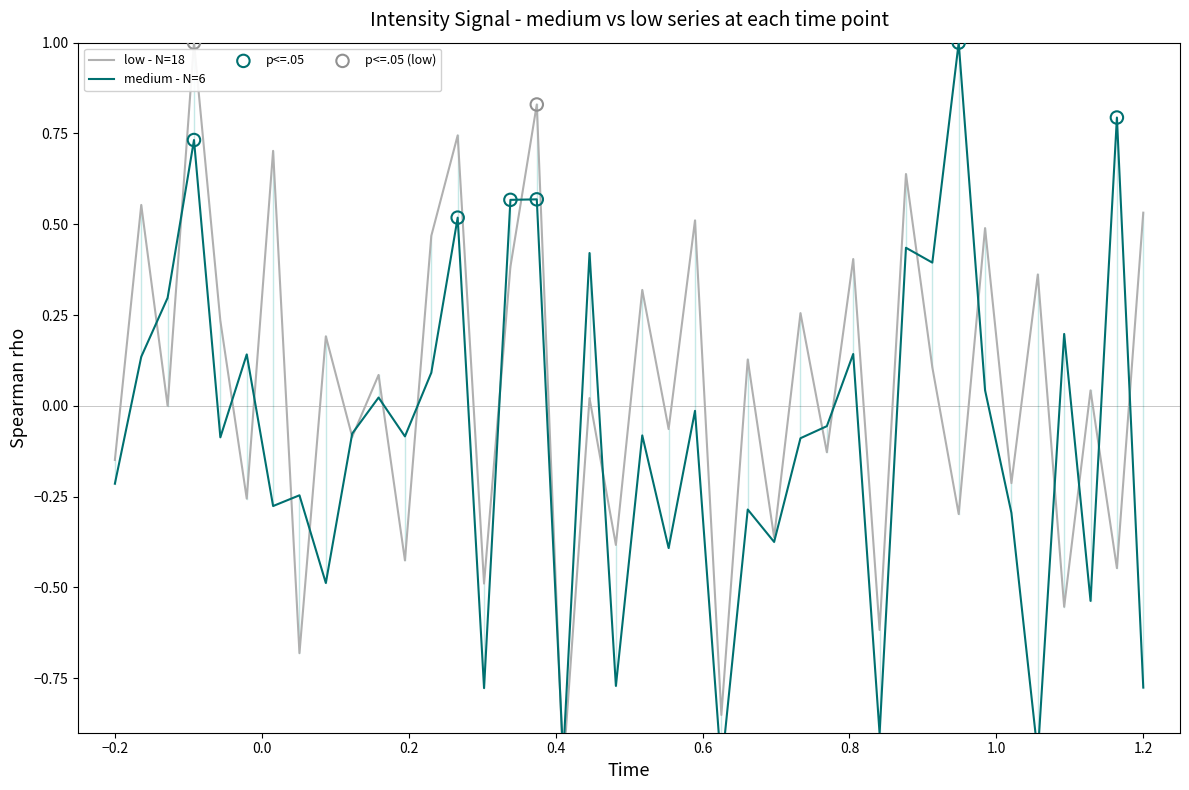

At how many categories does at least one series exceed 0?

27